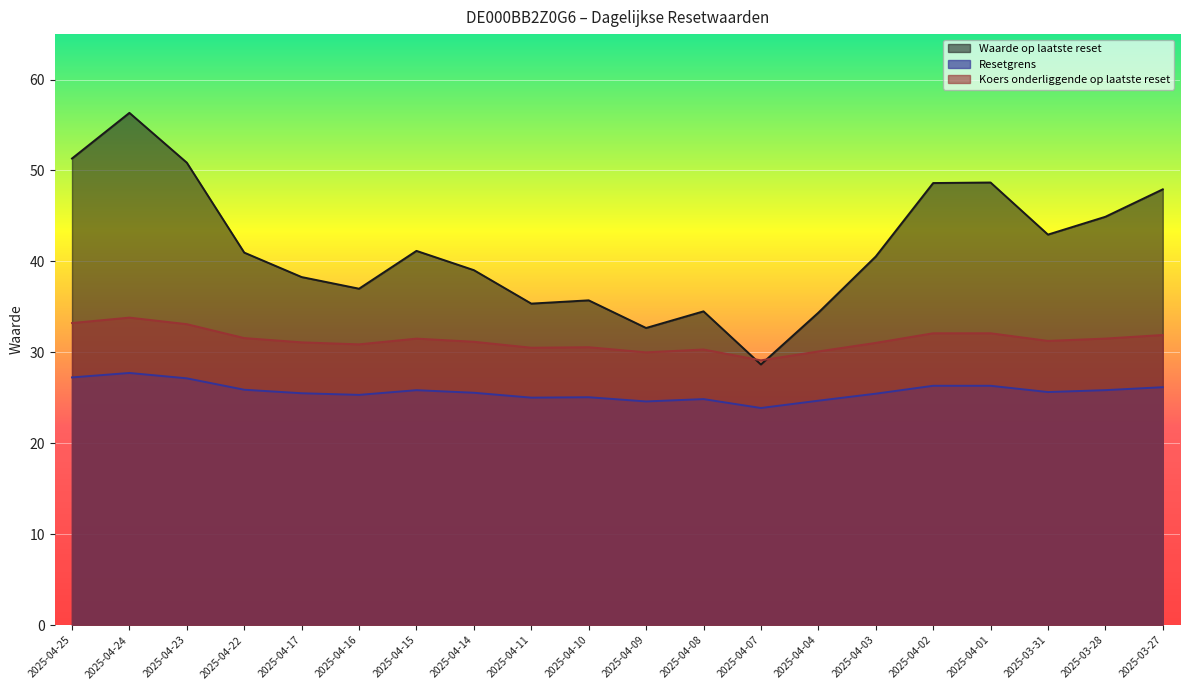

What is the average value of the Koers onderliggende op laatste reset series?

31.3